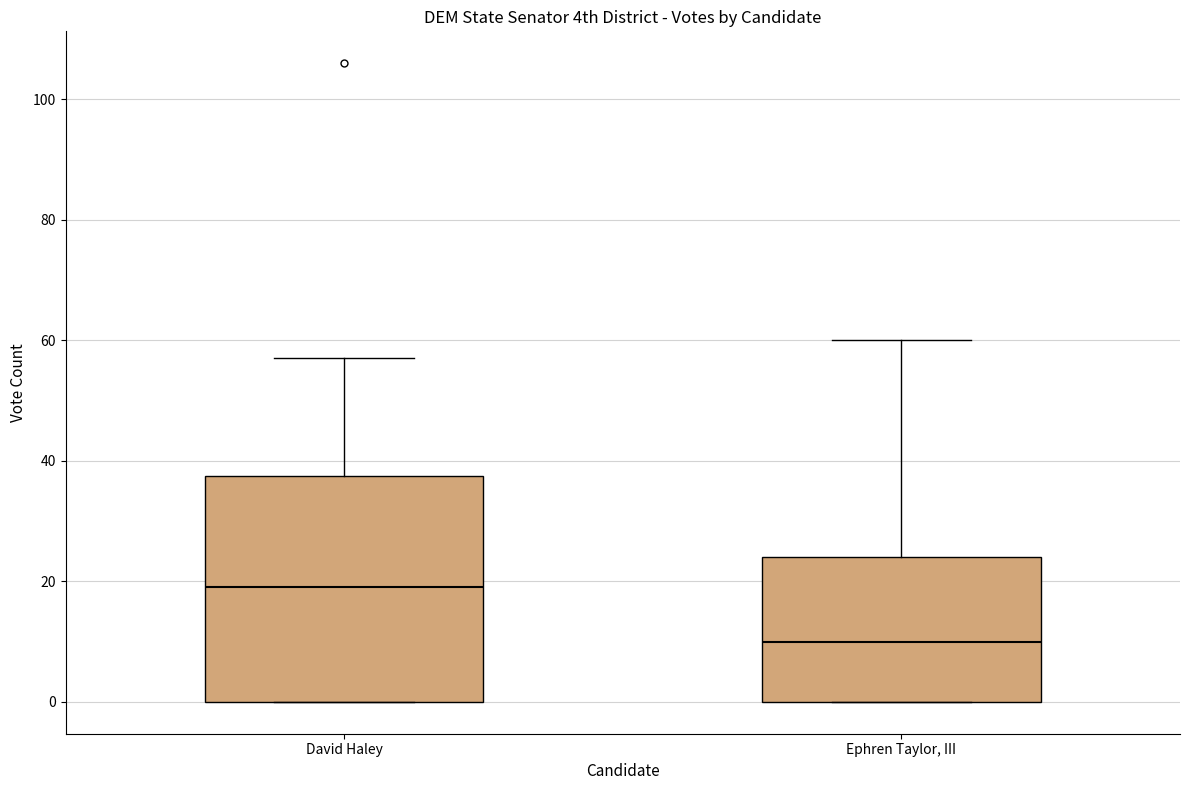

Which box is the tallest, from its lower edge to its upper edge?

David Haley